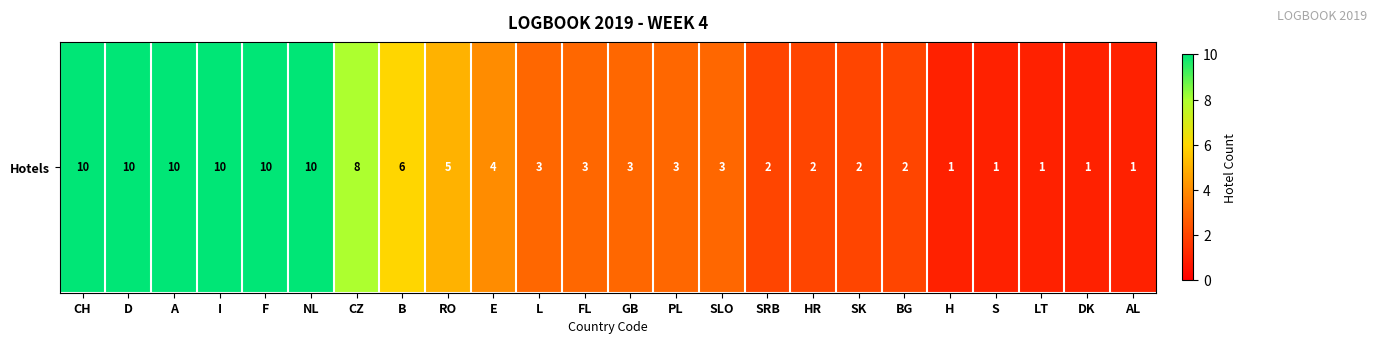

The value at SRB is 3. True or false?

False